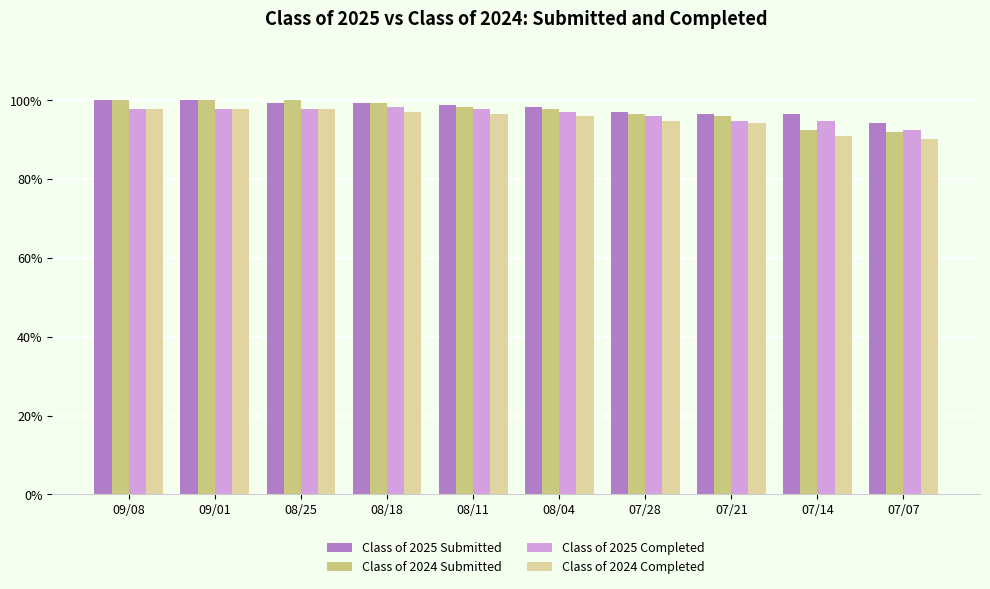

The Class of 2024 Submitted series shows 47 at 07/14. True or false?

False